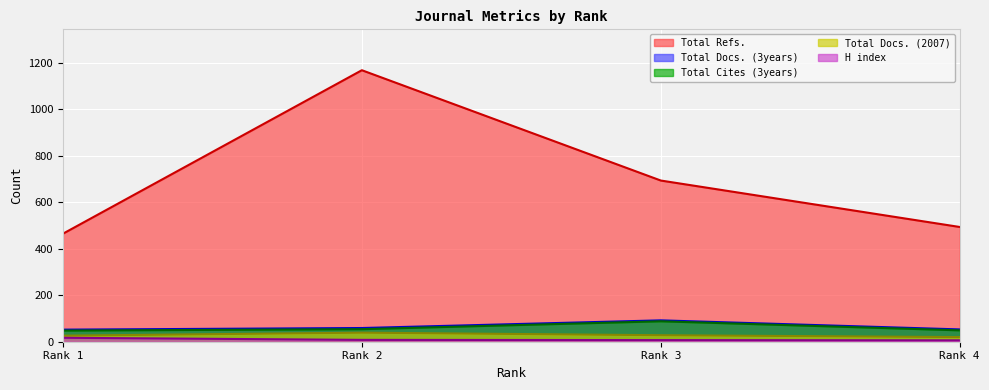

True or false: Total Cites (3years) and Total Refs. cross at least once.

False